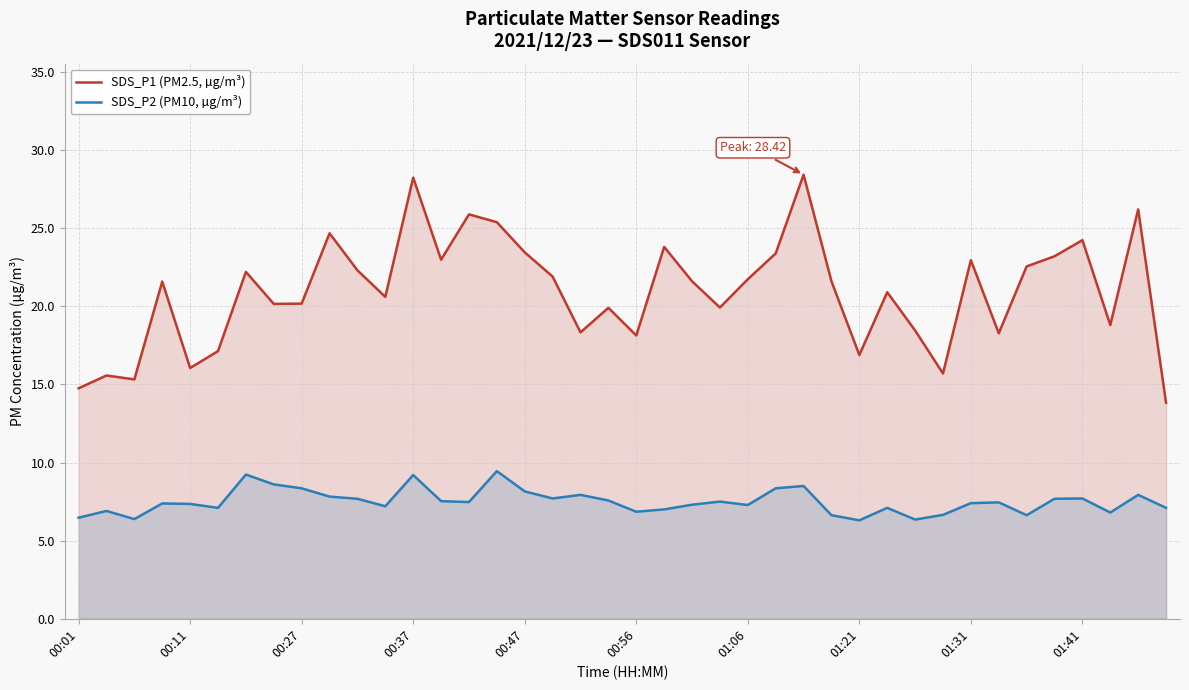

Rank the series by their maximum value, from highest to lowest.

SDS_P1 (PM2.5, µg/m³), SDS_P2 (PM10, µg/m³)